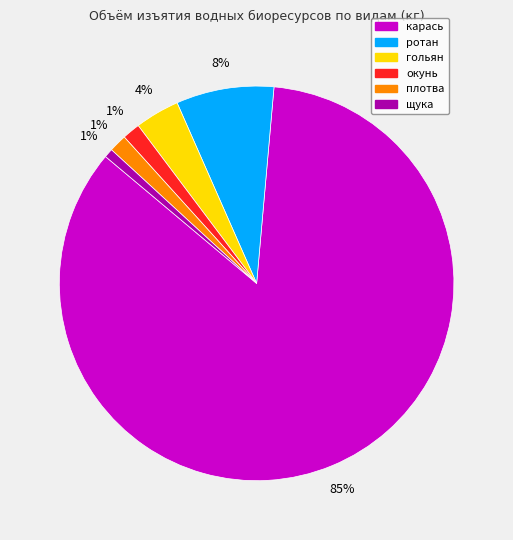

Does карась represent more than half of the total?

Yes